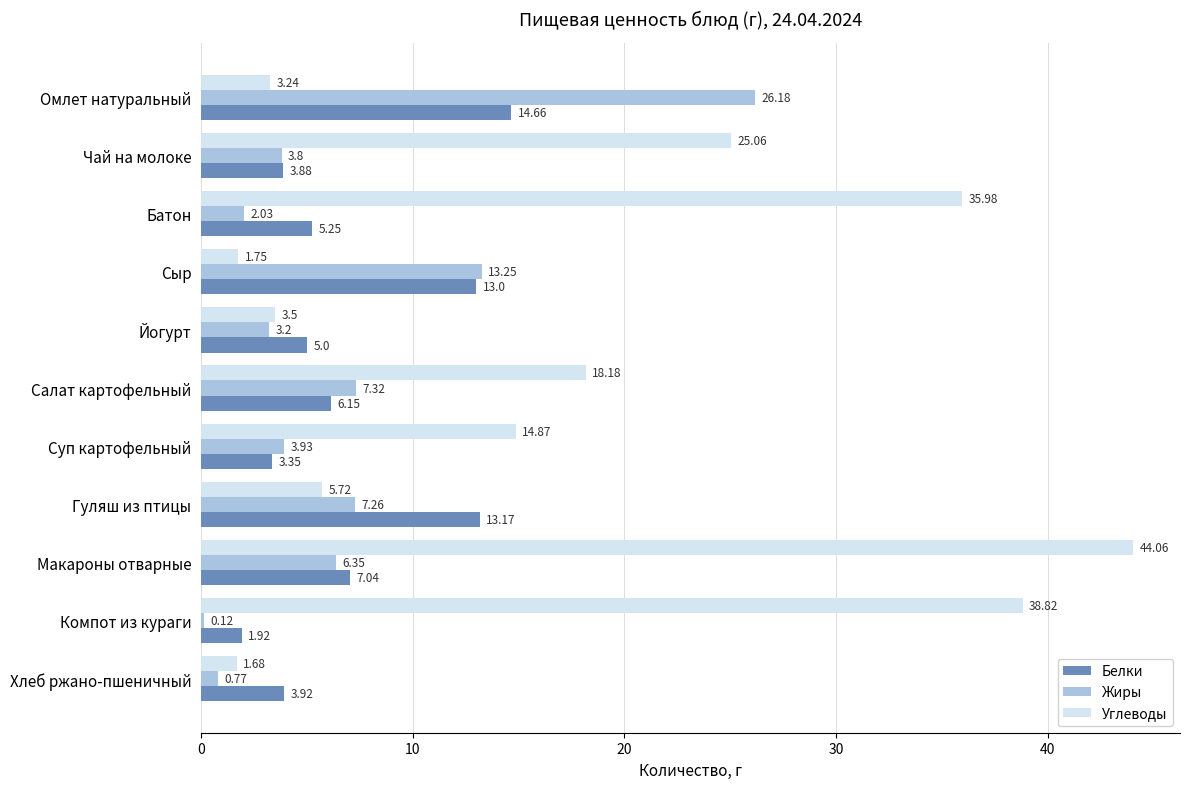

What is the greatest value displayed?

44.1